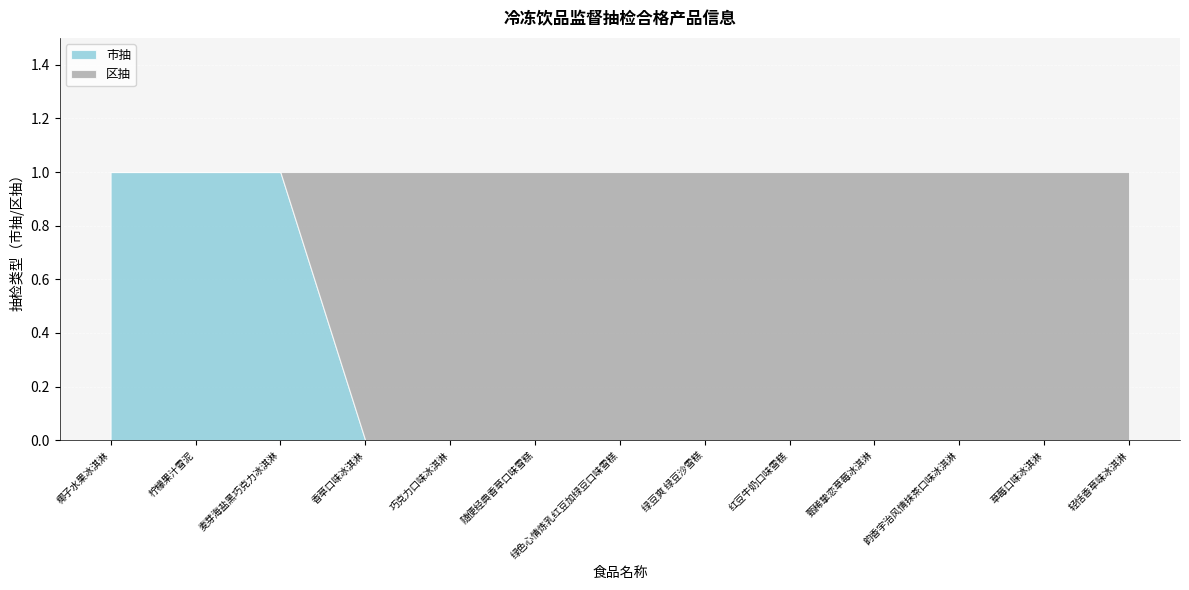

Reading right to left, transcribe all the data shown in this chart.

市抽: 轻恬香草味冰淇淋=0	草莓口味冰淇淋=0	韵香宇治风情抹茶口味冰淇淋=0	甄稀挚恋草莓冰淇淋=0	红豆牛奶口味雪糕=0	绿豆爽 绿豆沙雪糕=0	绿色心情炼乳红豆加绿豆口味雪糕=0	随便经典香草口味雪糕=0	巧克力口味冰淇淋=0	香草口味冰淇淋=0	麦芽海盐黑巧克力冰淇淋=1	柠檬果汁雪泥=1	椰子水果冰淇淋=1
区抽: 轻恬香草味冰淇淋=1	草莓口味冰淇淋=1	韵香宇治风情抹茶口味冰淇淋=1	甄稀挚恋草莓冰淇淋=1	红豆牛奶口味雪糕=1	绿豆爽 绿豆沙雪糕=1	绿色心情炼乳红豆加绿豆口味雪糕=1	随便经典香草口味雪糕=1	巧克力口味冰淇淋=1	香草口味冰淇淋=1	麦芽海盐黑巧克力冰淇淋=0	柠檬果汁雪泥=0	椰子水果冰淇淋=0